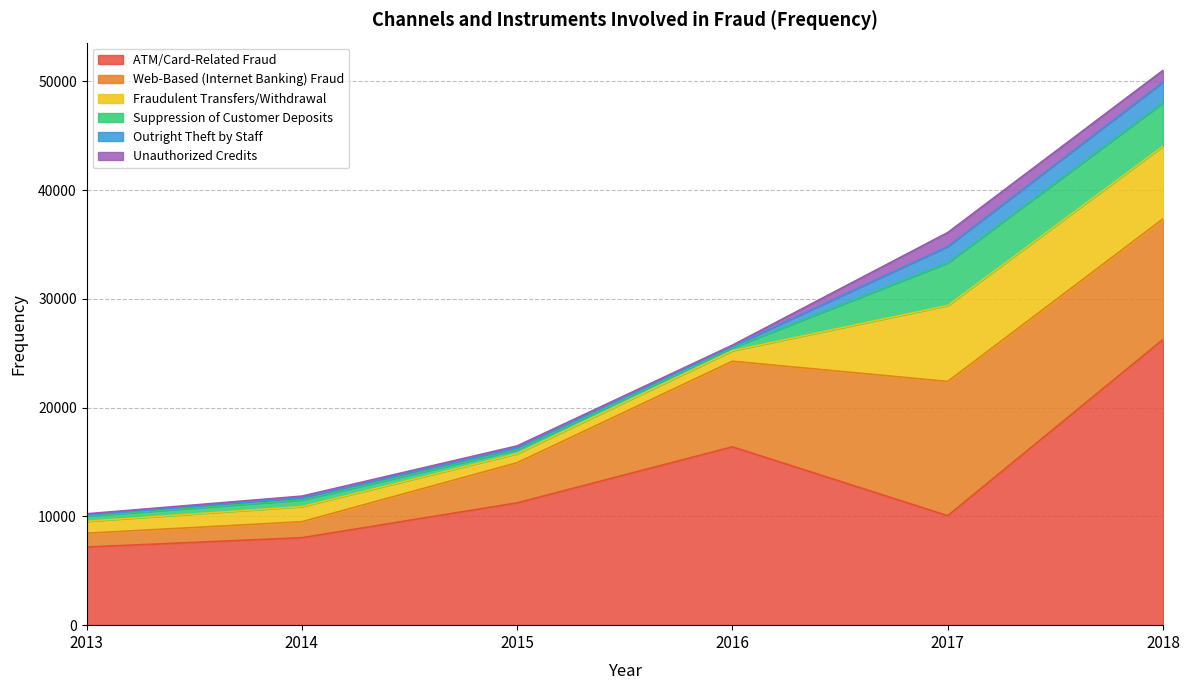

What is the value of the ATM/Card-Related Fraud point at the 1st from the left?

7181